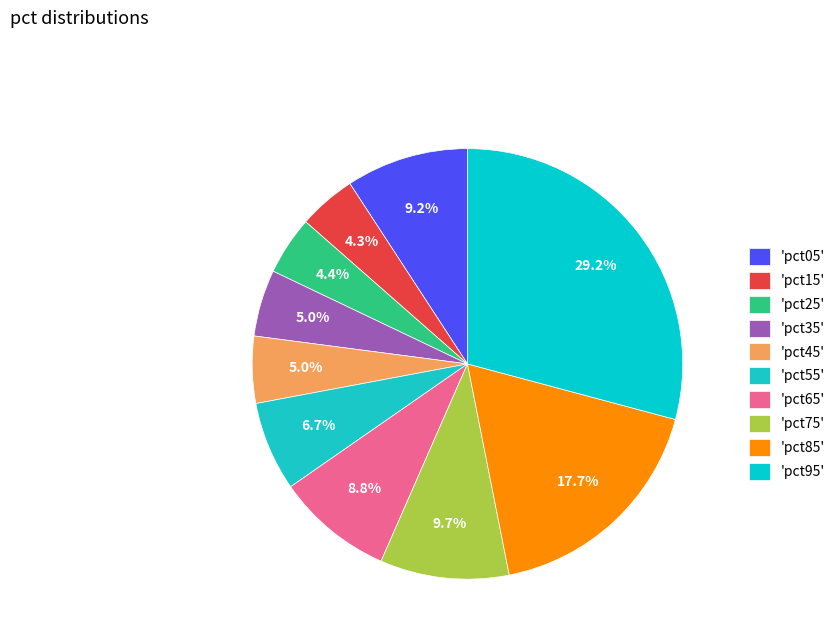

How many segments does this pie chart have?

10